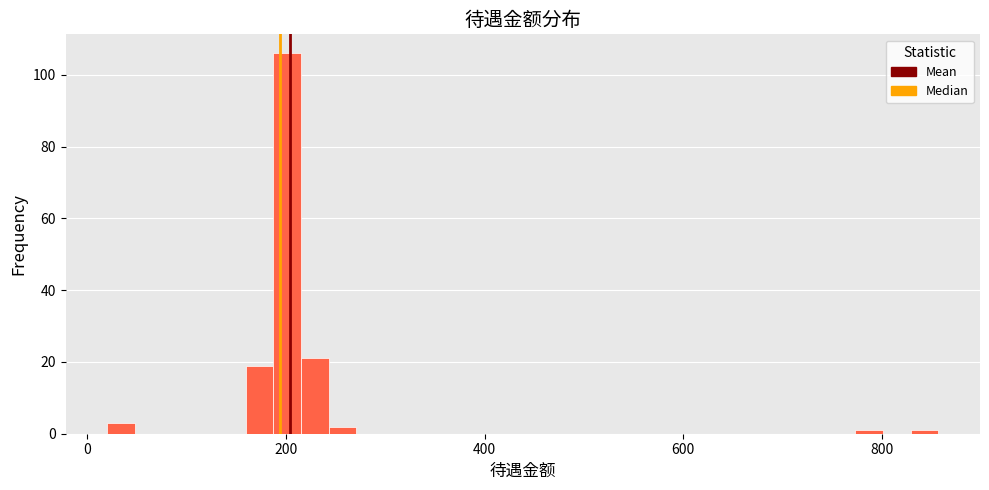

Around what value on the x-axis is the tallest bar? Give the approximate position of its centre, as read against the axis.

200